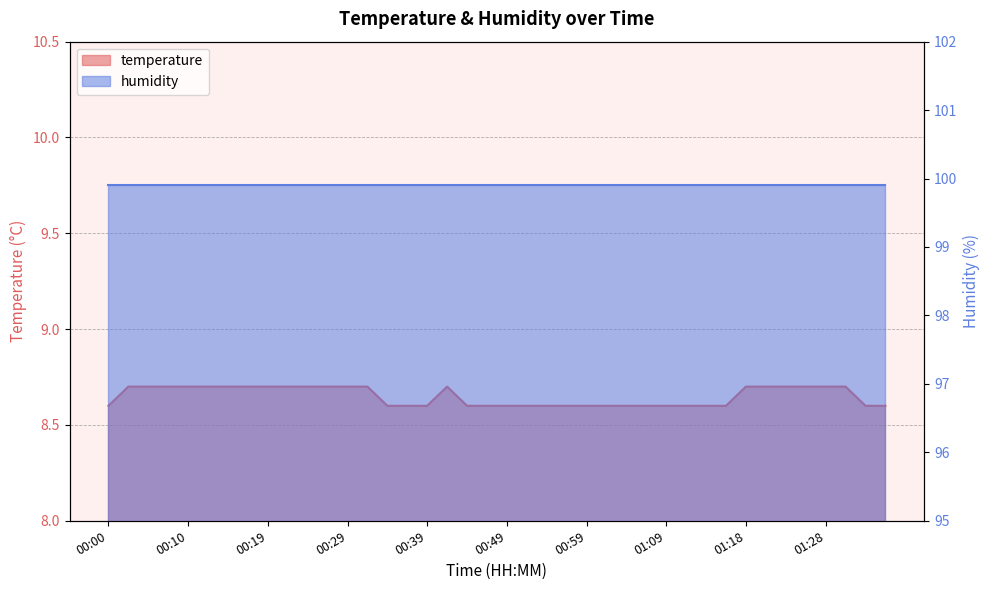

Reading right to left, list all the values displayed in this chart.

01:35=8.6	01:33=8.6	01:31=8.7	01:28=8.7	01:26=8.7	01:23=8.7	01:21=8.7	01:18=8.7	01:16=8.6	01:13=8.6	01:11=8.6	01:09=8.6	01:06=8.6	01:04=8.6	01:01=8.6	00:59=8.6	00:56=8.6	00:54=8.6	00:51=8.6	00:49=8.6	00:46=8.6	00:44=8.6	00:41=8.7	00:39=8.6	00:36=8.6	00:34=8.6	00:32=8.7	00:29=8.7	00:27=8.7	00:24=8.7	00:22=8.7	00:19=8.7	00:17=8.7	00:14=8.7	00:12=8.7	00:10=8.7	00:07=8.7	00:05=8.7	00:02=8.7	00:00=8.6